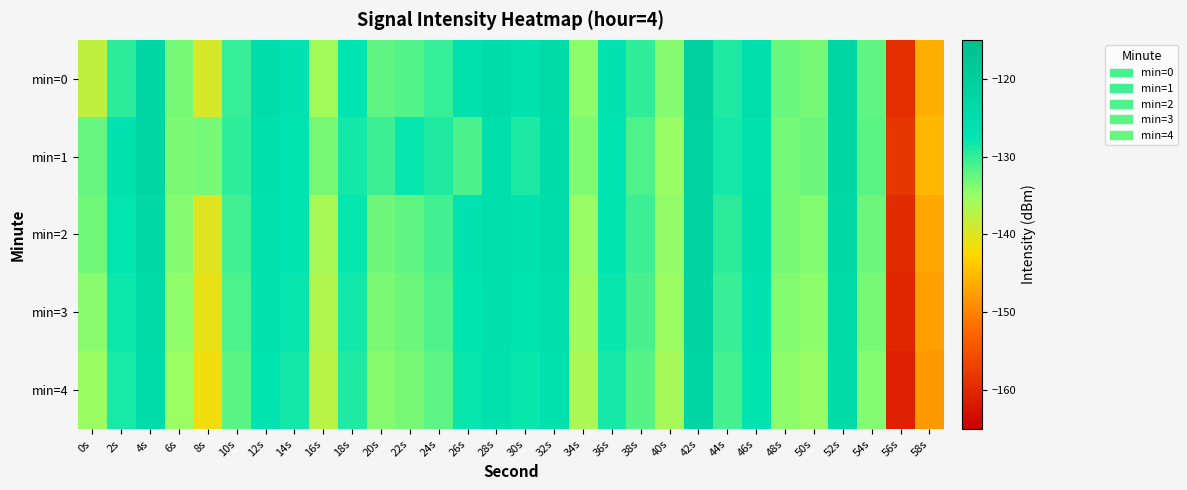

Which series has the largest range (max minus min)?

min=0